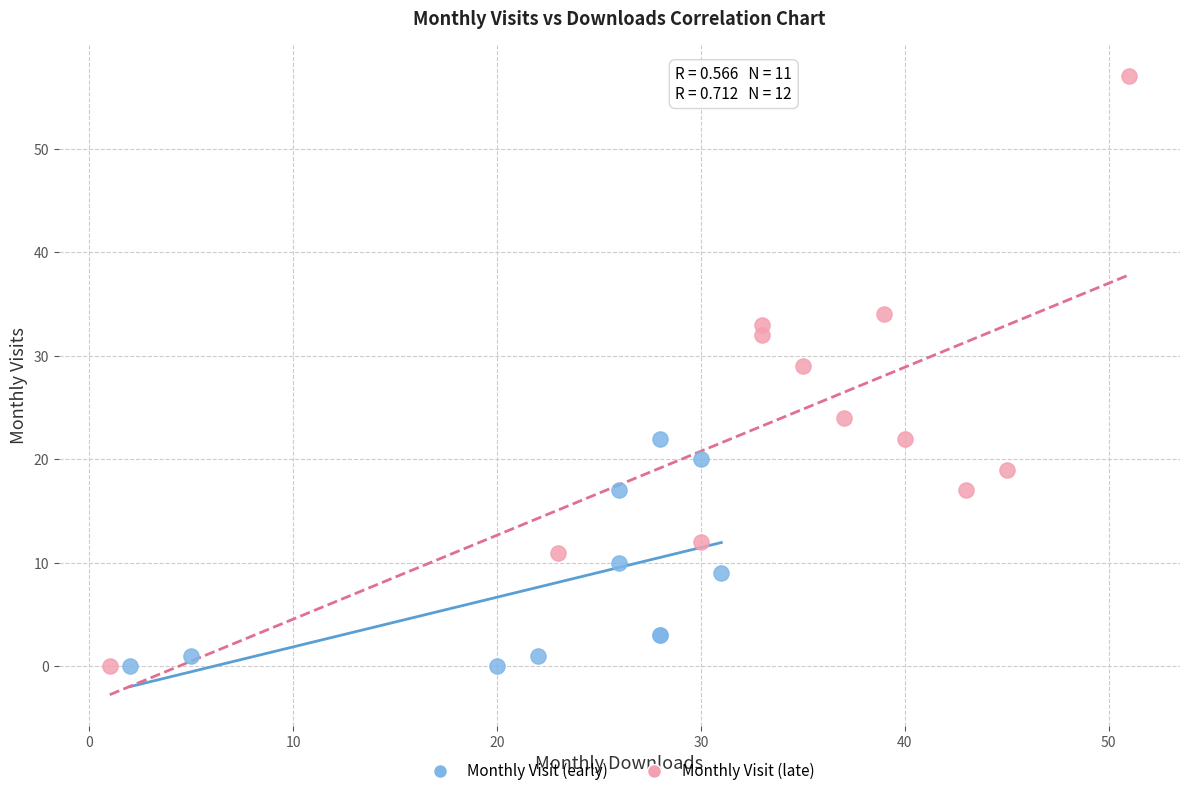

Which series has the largest Y range (max minus min)?

Monthly Visit (late)